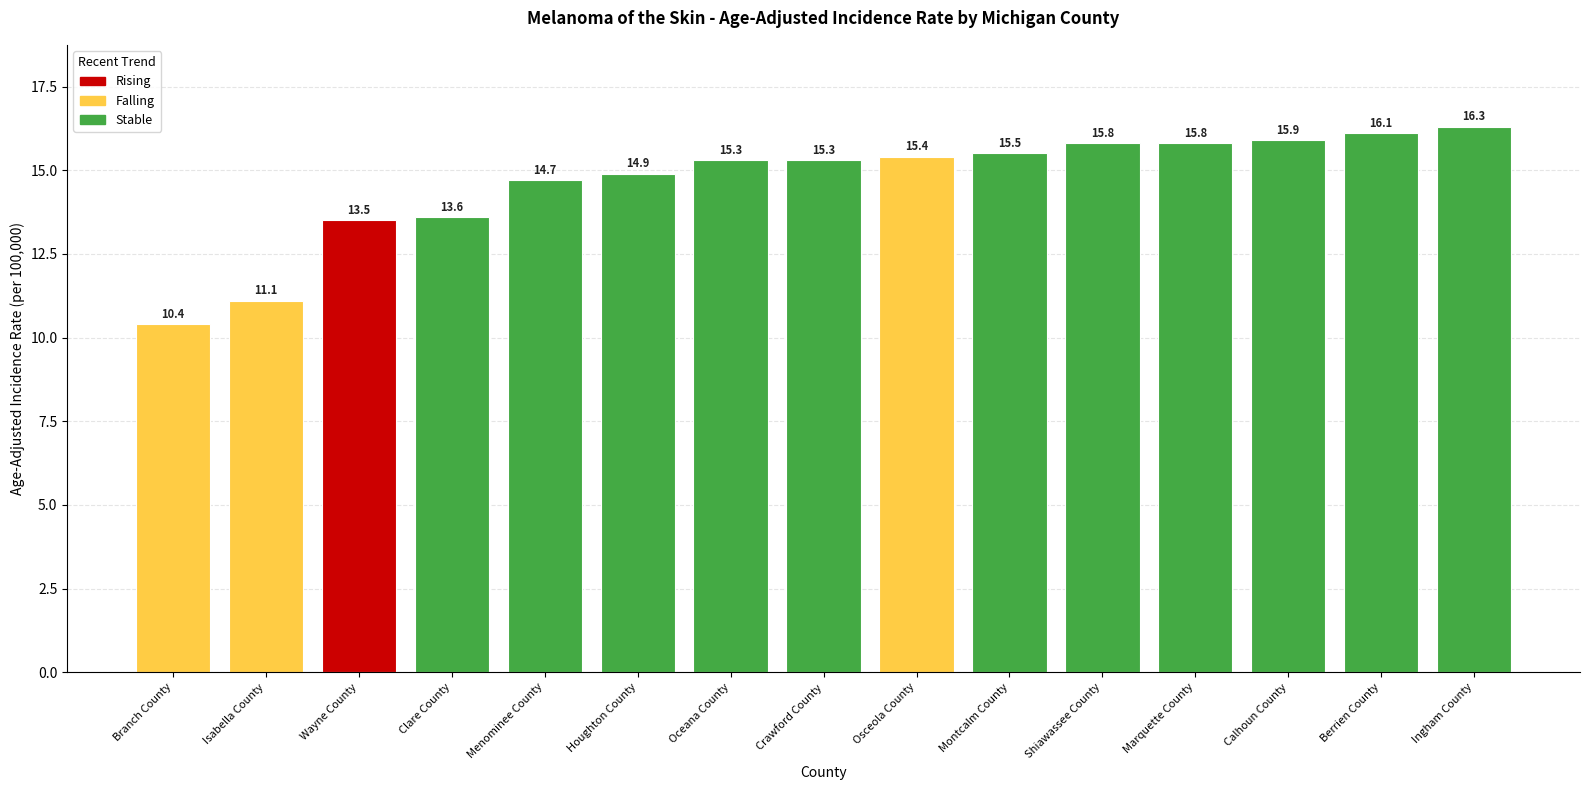

What is the label of the 5th bar from the left?

Menominee County